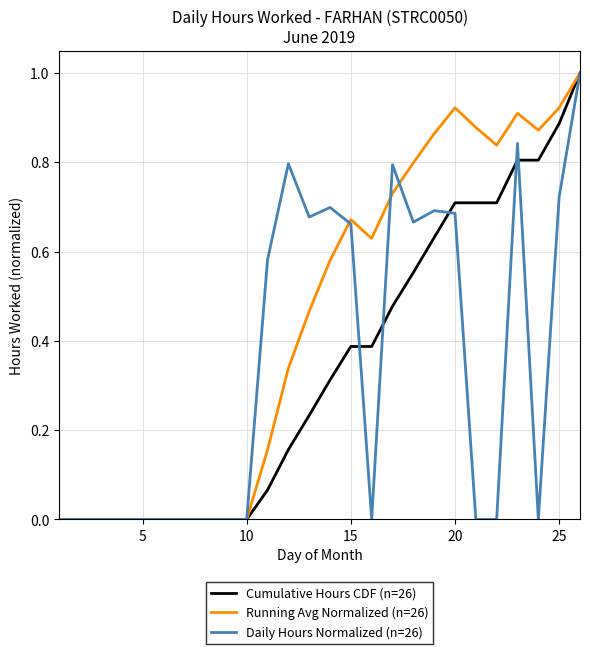

What is the highest value of the Cumulative Hours CDF (n=26) series?

1.0